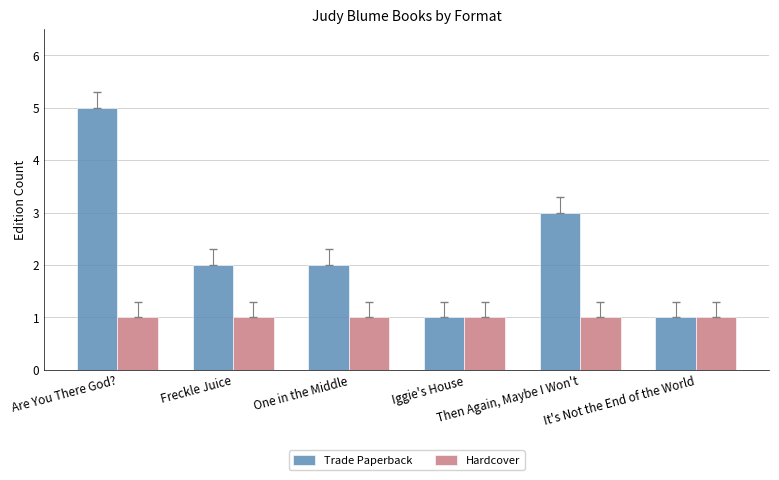

How many series are shown in this chart?

2